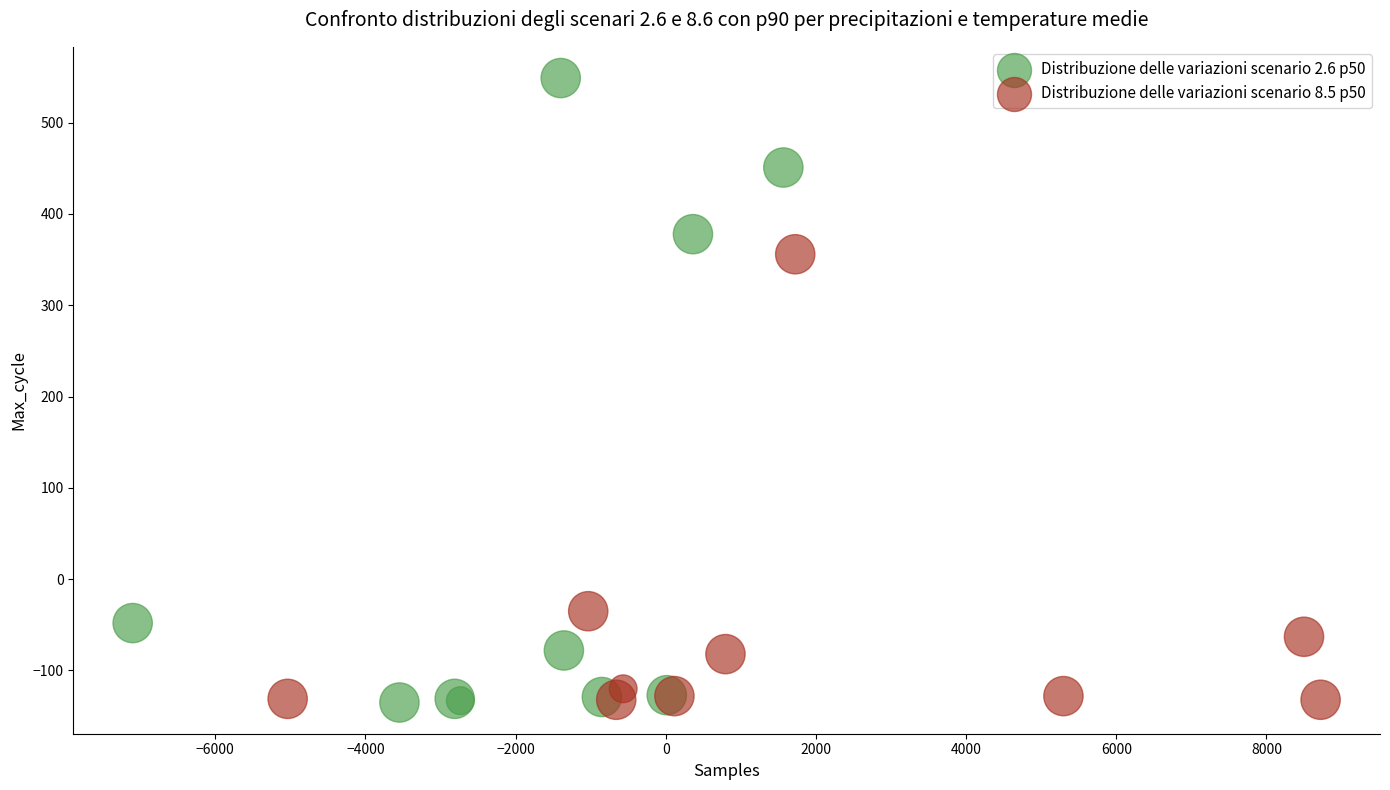

Which series reaches the maximum Y coordinate?

Distribuzione delle variazioni scenario 2.6 p50